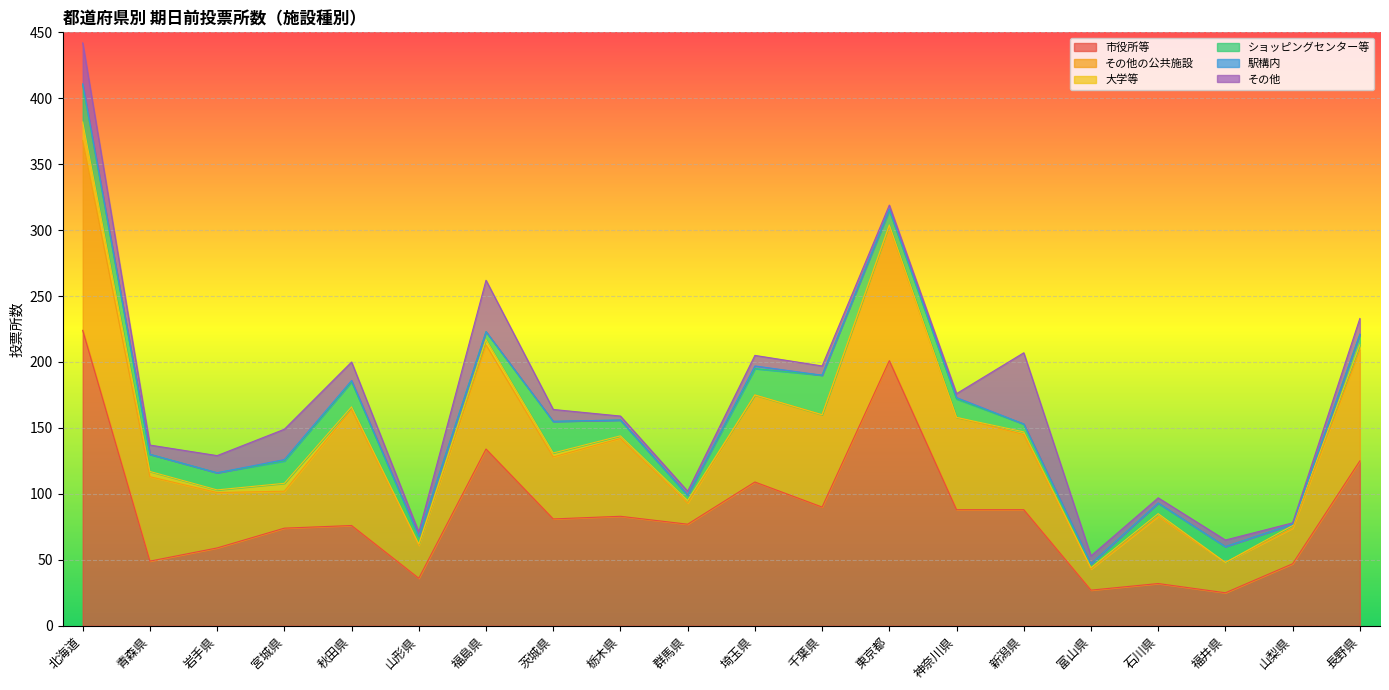

Between which two adjacent categories do 大学等 and ショッピングセンター等 first intersect?

福井県 and 山梨県